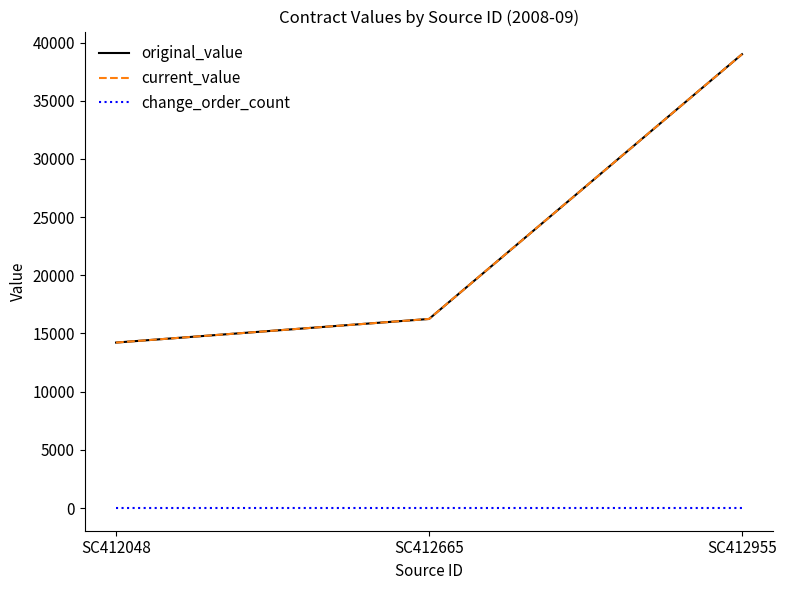

At which category is the sum across all series the highest?

SC412955